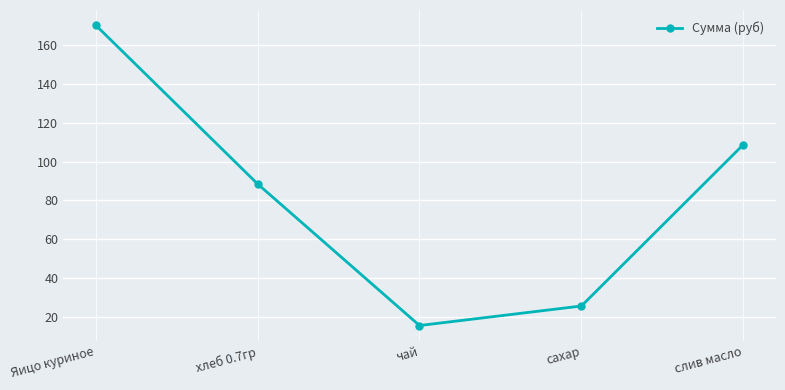

What is the approximate value at сахар?

25.6